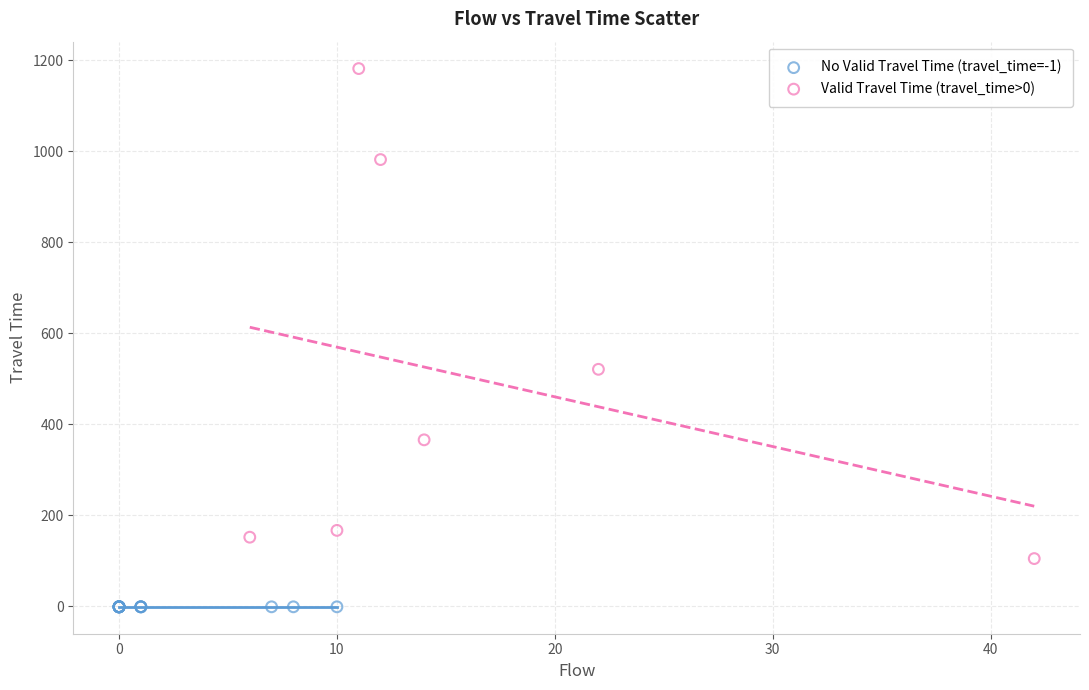

Which series reaches the maximum Y coordinate?

Valid Travel Time (travel_time>0)